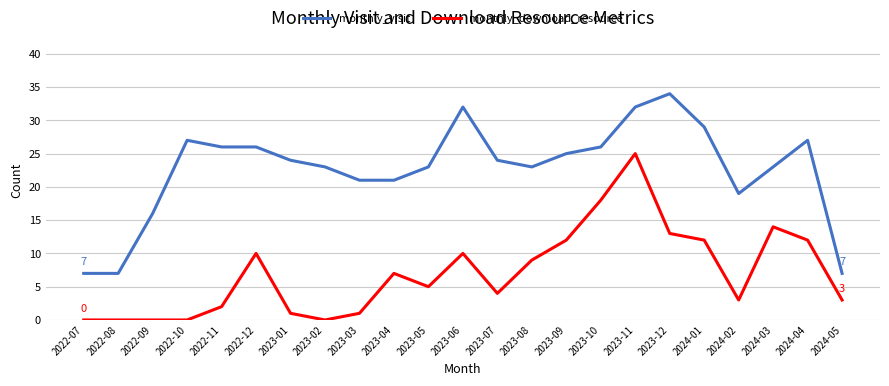

What is the greatest value displayed?

34